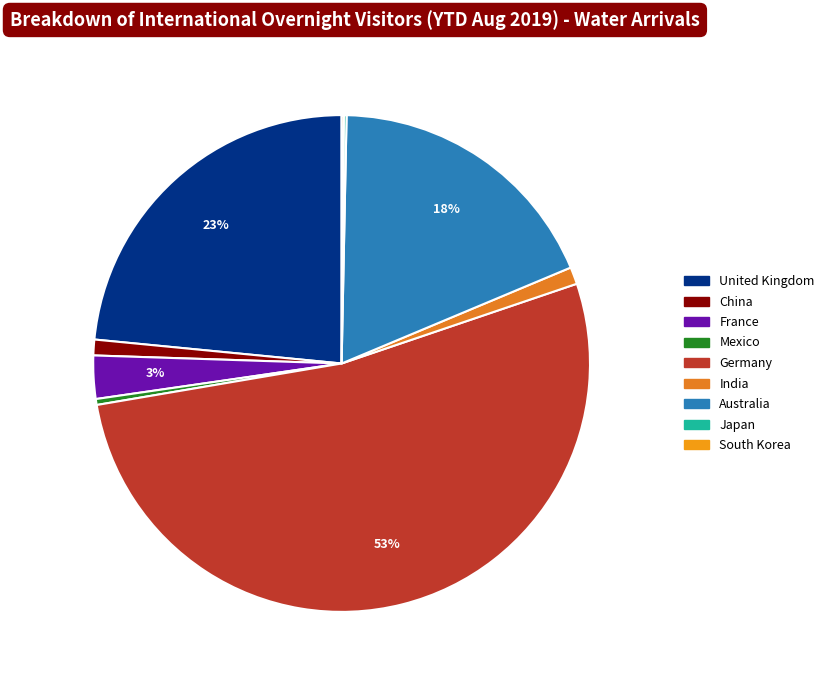

To the nearest percent, what percentage of the pie is India?

1%